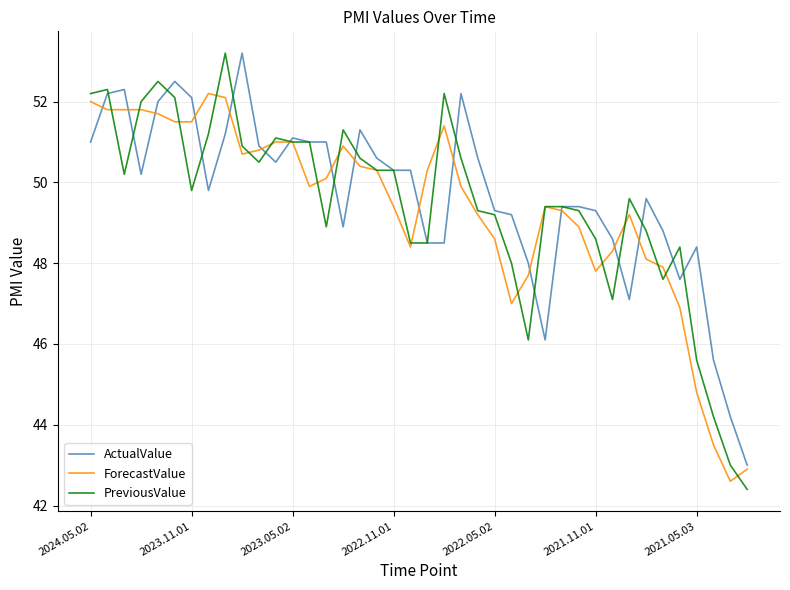

Which series has the largest range (max minus min)?

PreviousValue